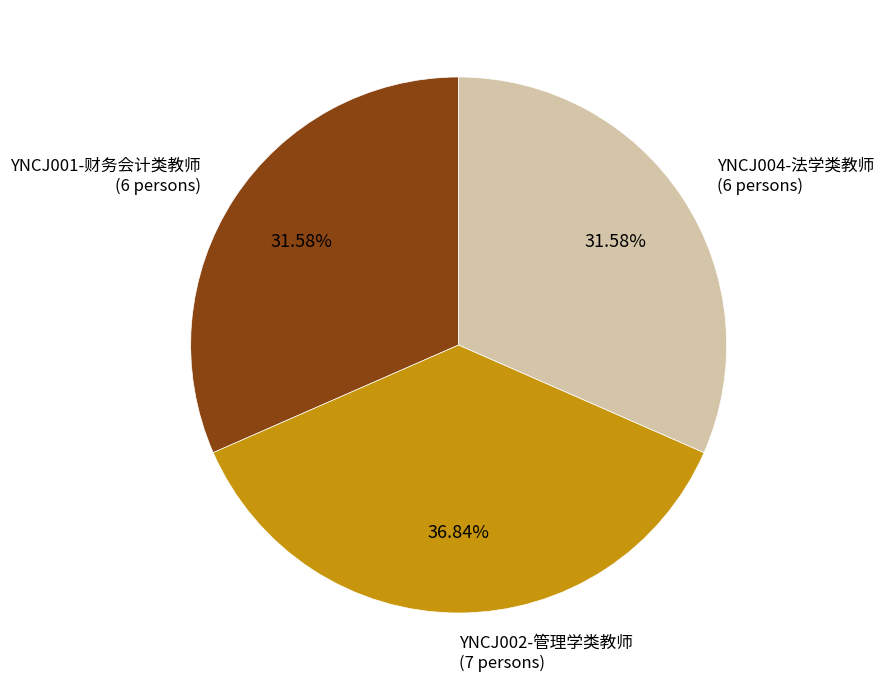

Is there a majority slice in this chart?

No